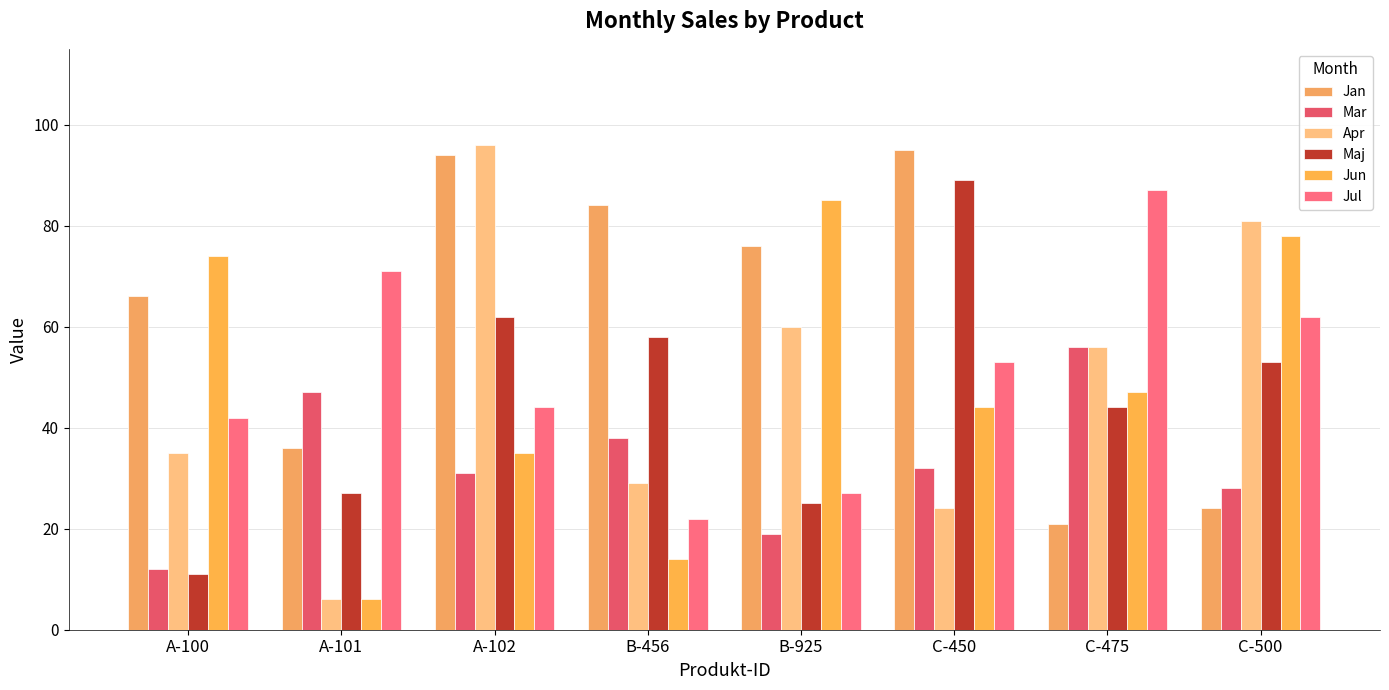

What is the difference between the maximum and second lowest values in the Mar series?

37